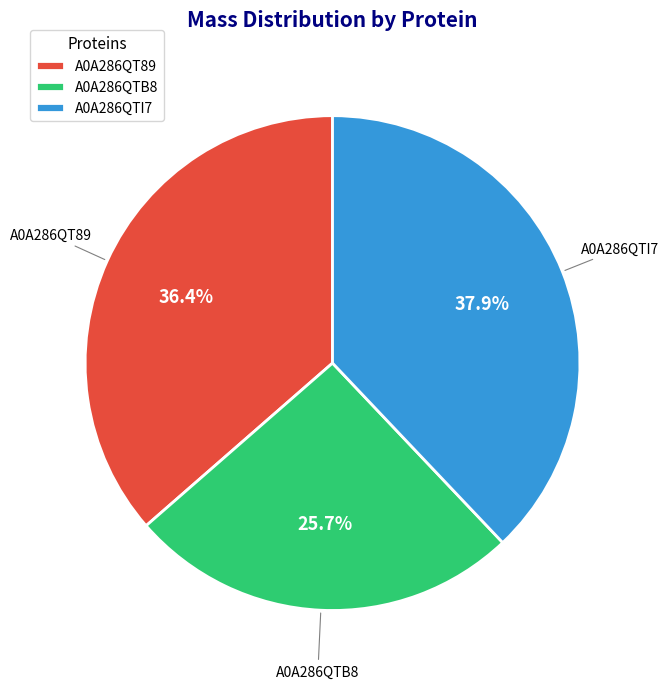

Between A0A286QT89 and A0A286QTI7, which is larger?

A0A286QTI7